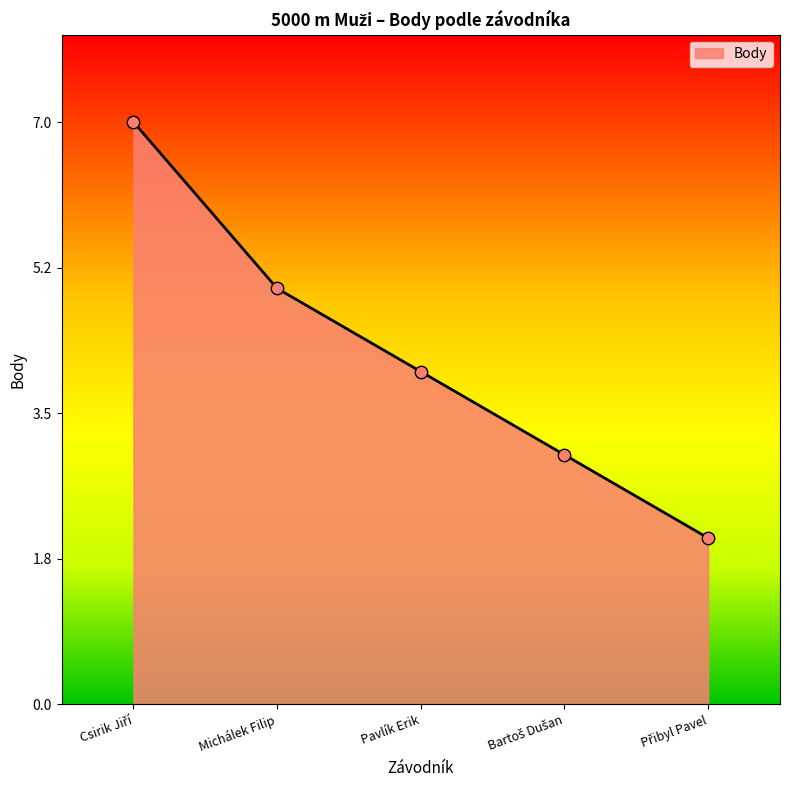

What is the greatest value displayed?

7